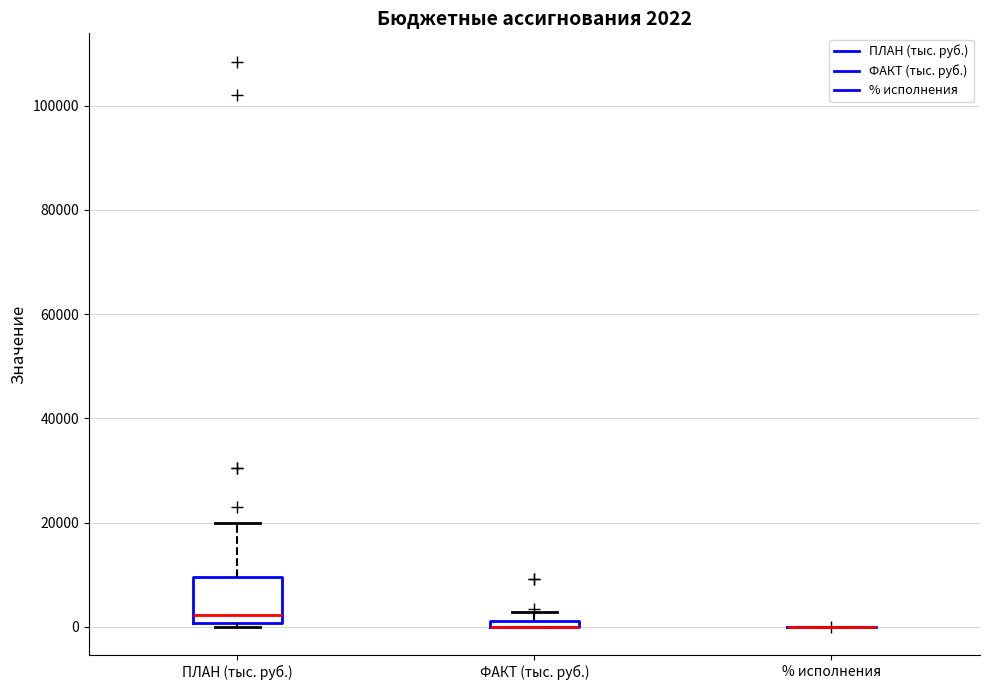

Which box is the tallest, from its lower edge to its upper edge?

ПЛАН (тыс. руб.)